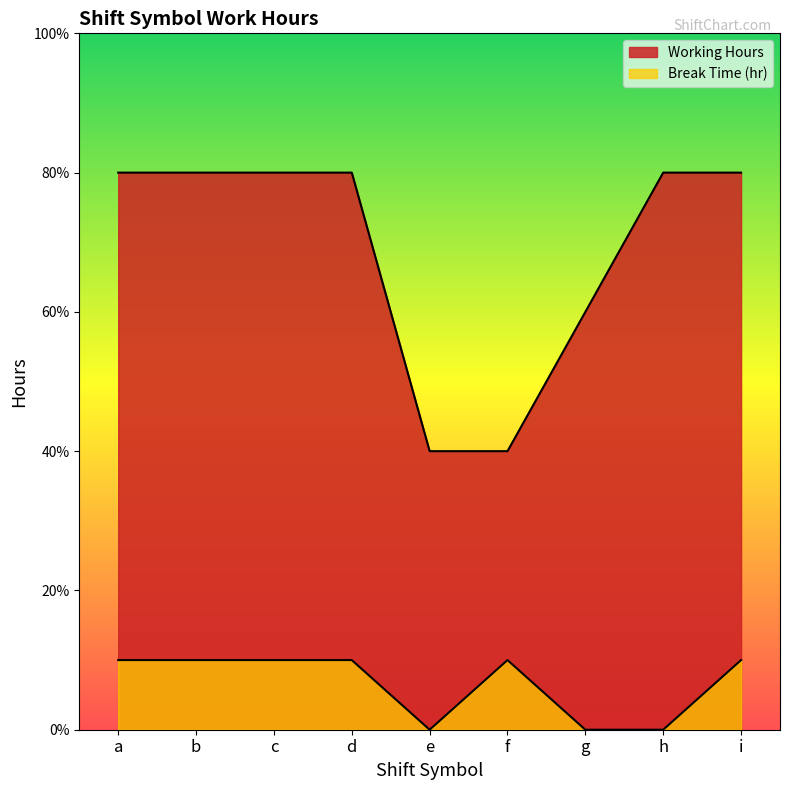

How many data points in Break Time (hr) are less than 1?

3